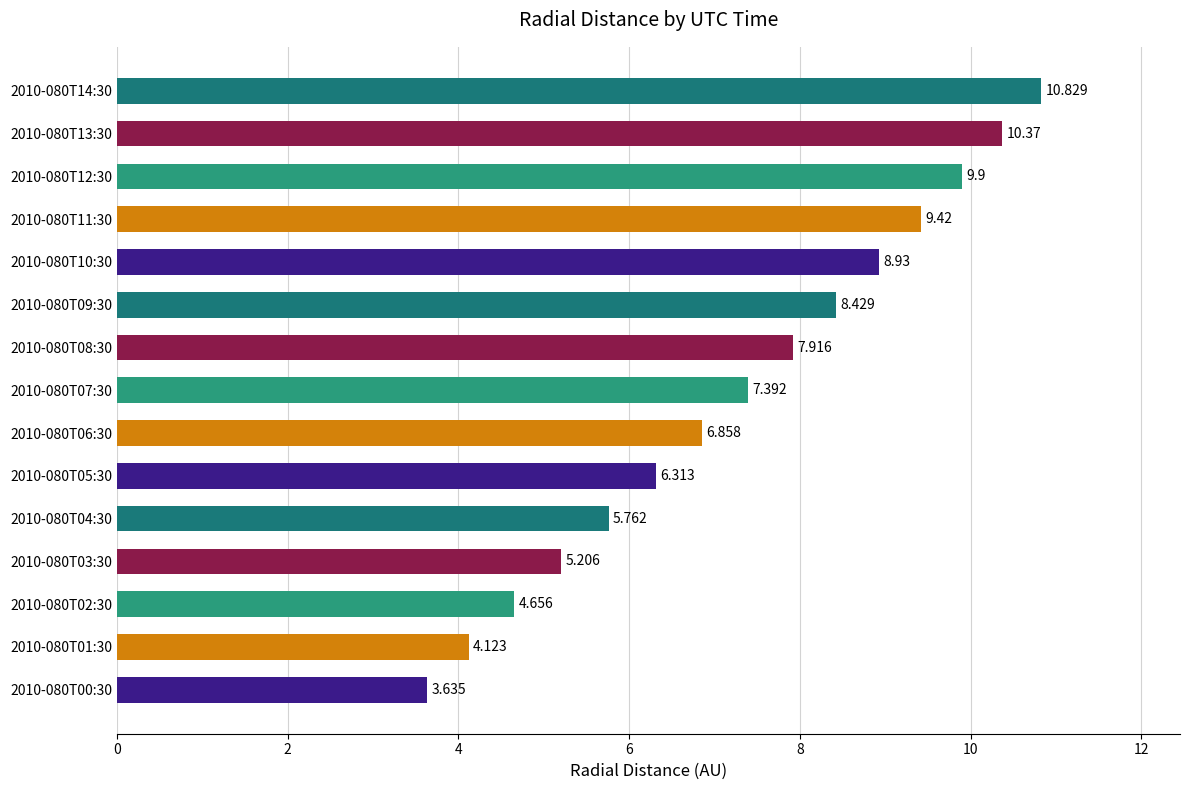

How many values are below 7?

7